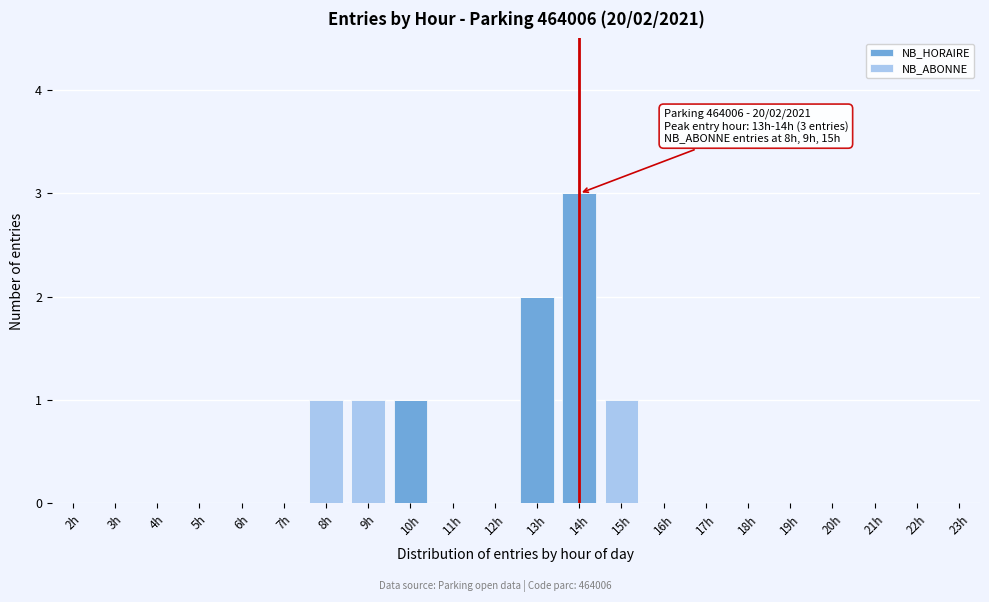

At which category is the sum across all series the highest?

14h